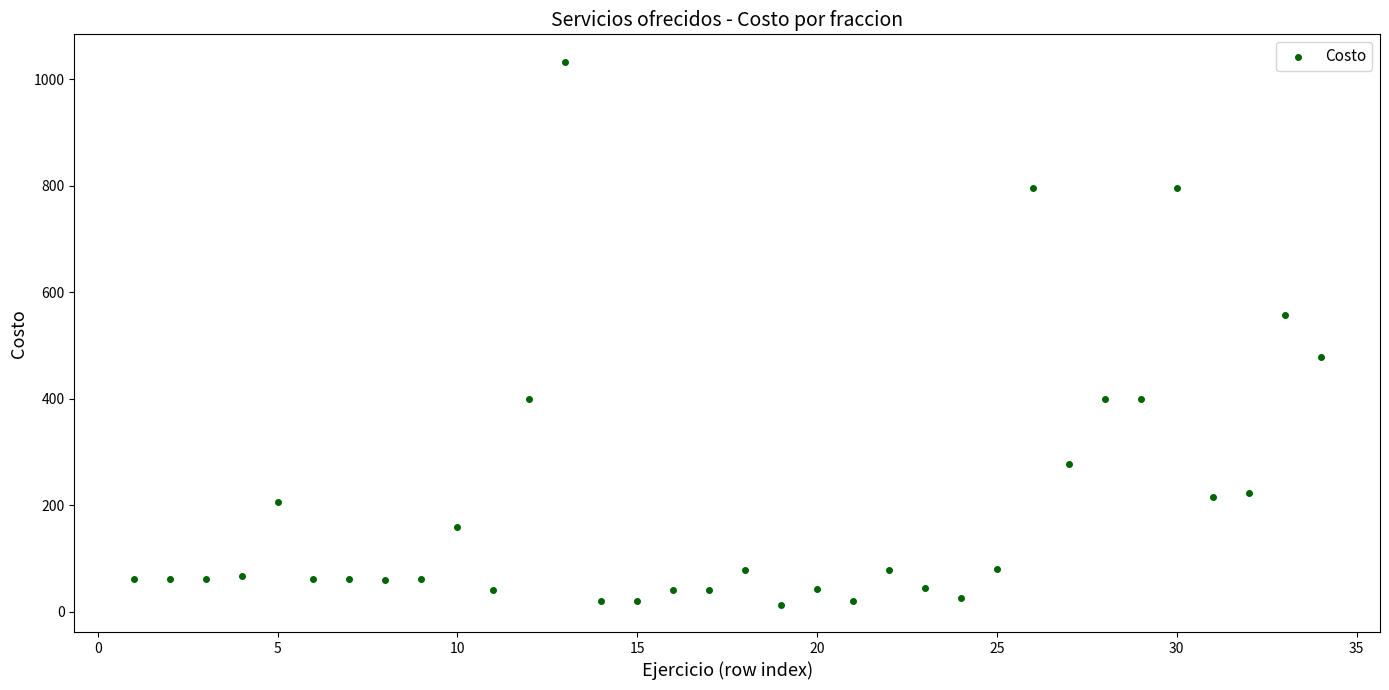

What is the range of X values (max minus min)?

33